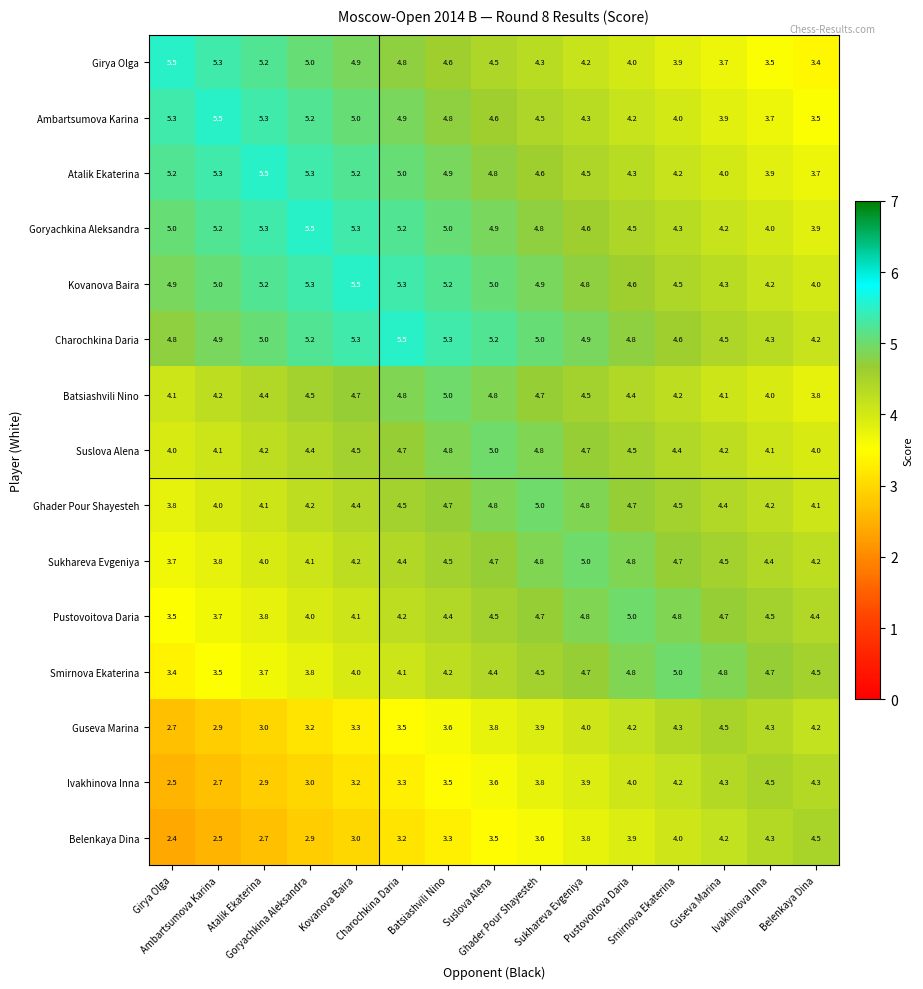

At how many categories does at least one series exceed 4?

15